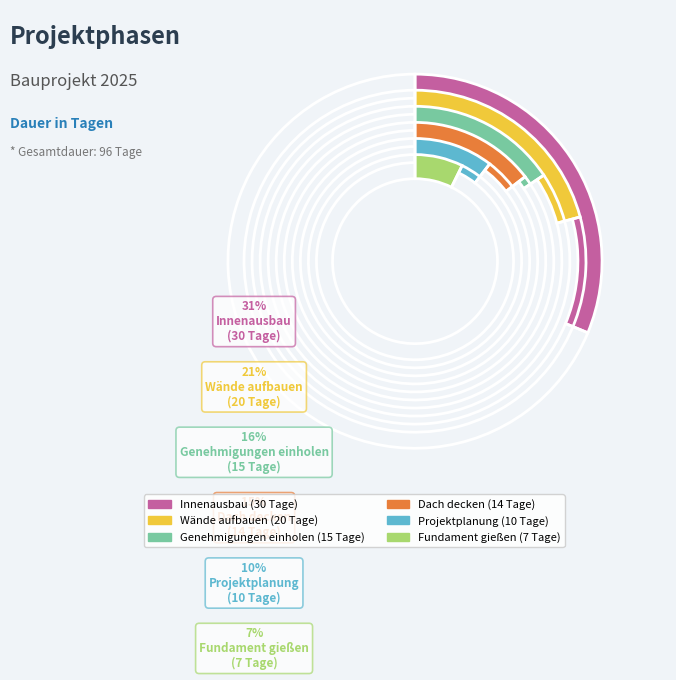

To the nearest percent, what is the combined percentage of Projektplanung and Genehmigungen einholen?

26%